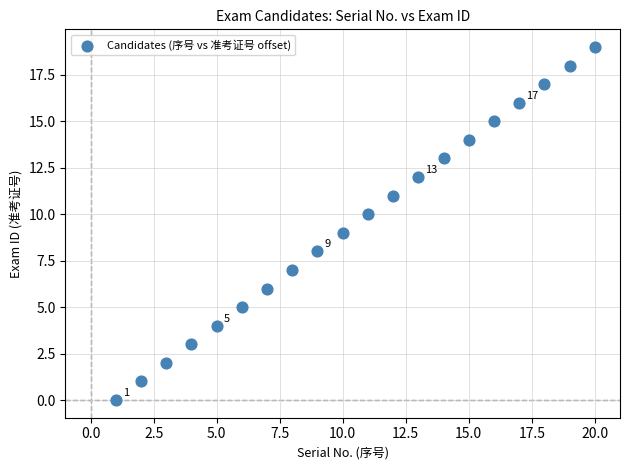

What is the range of Y values (max minus min)?

19